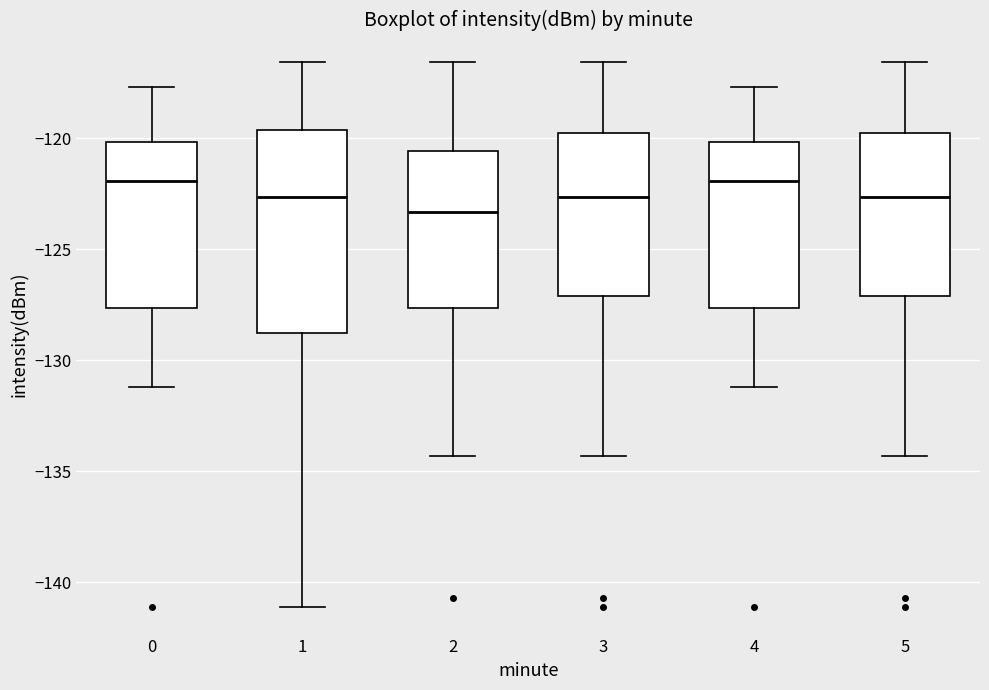

Which box is the tallest, from its lower edge to its upper edge?

1